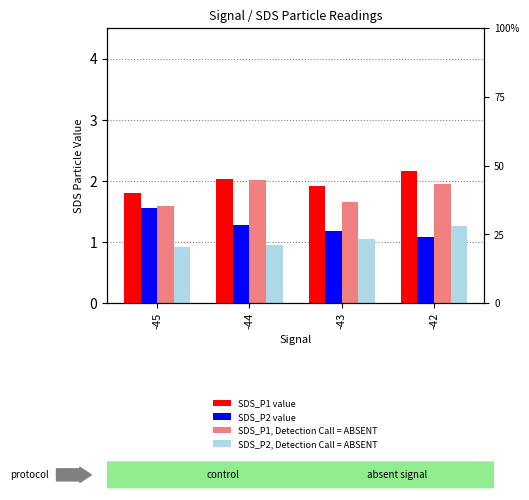

Which series has the widest spread of values?

SDS_P2